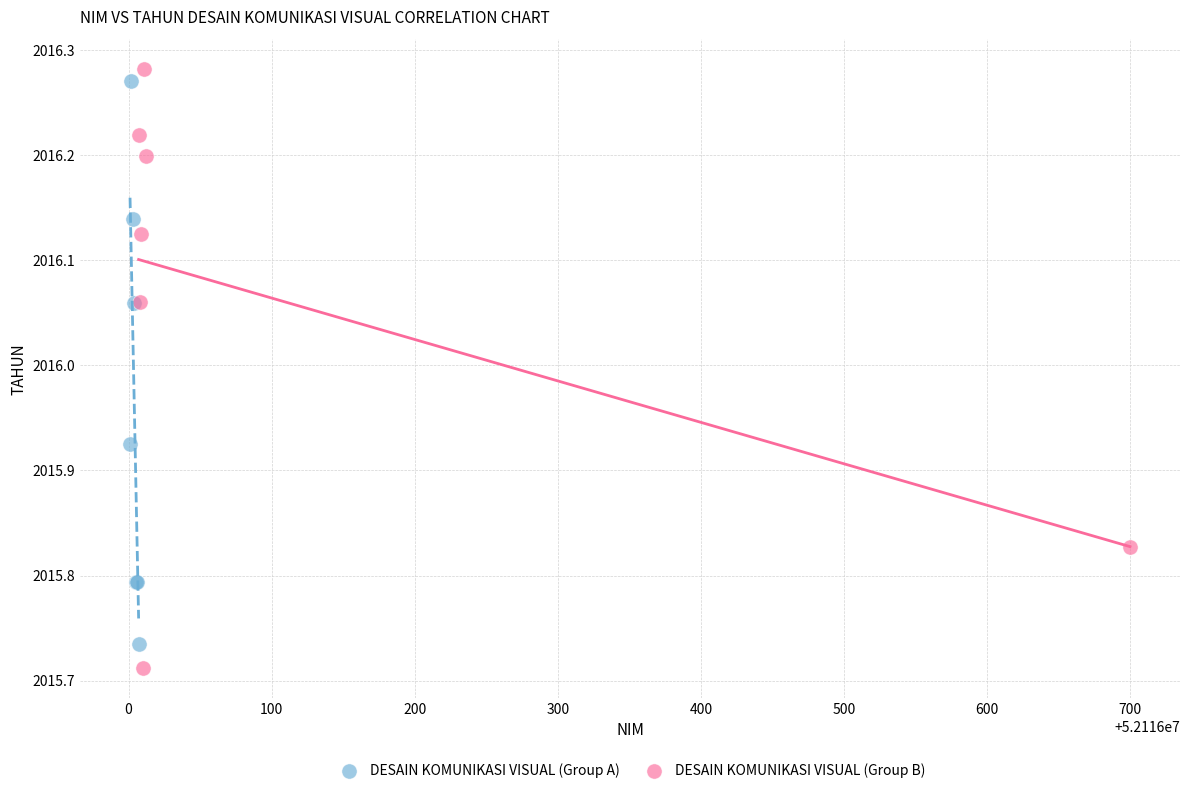

Which series has the widest spread of Y values?

DESAIN KOMUNIKASI VISUAL (Group B)